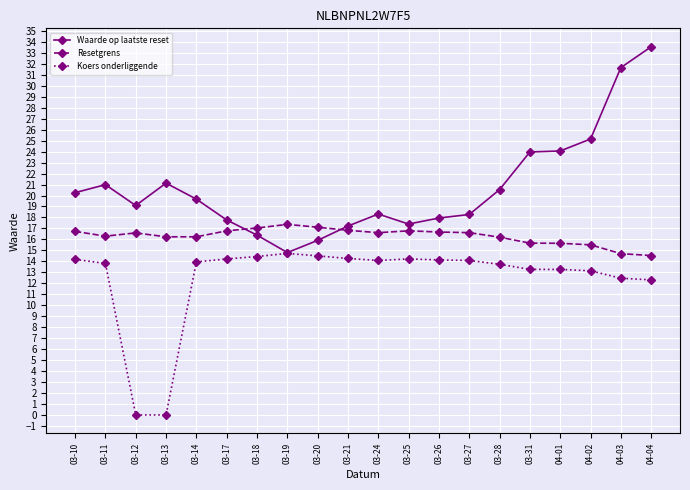

What are all the series names shown in the legend?

Waarde op laatste reset, Resetgrens, Koers onderliggende